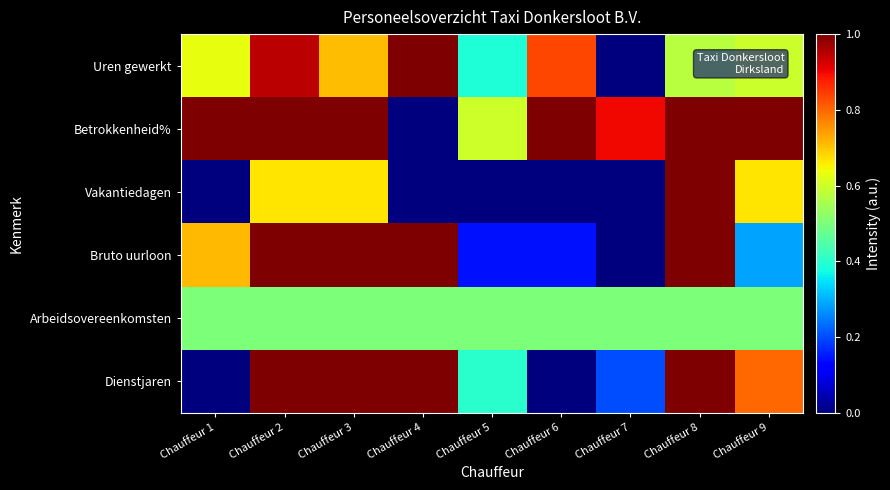

Which has a higher value, Chauffeur 1 or Chauffeur 5?

Chauffeur 1